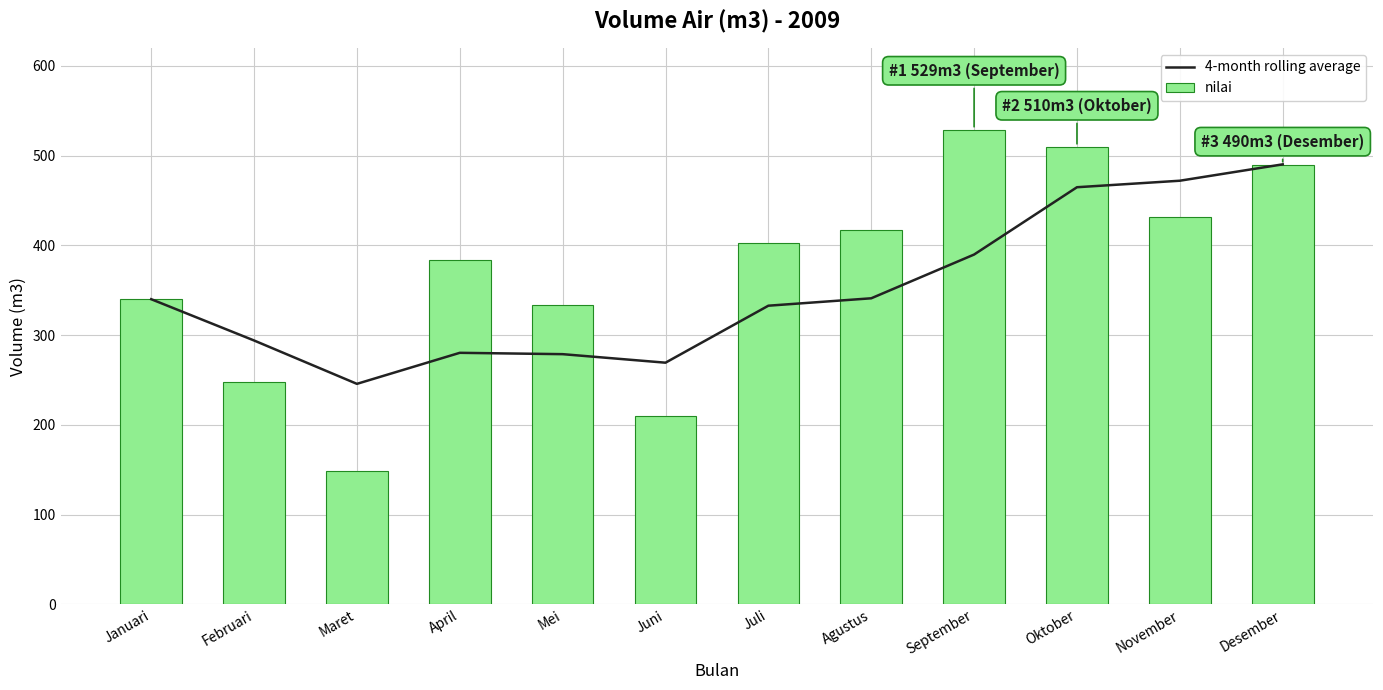

Which series has the widest spread of values?

nilai